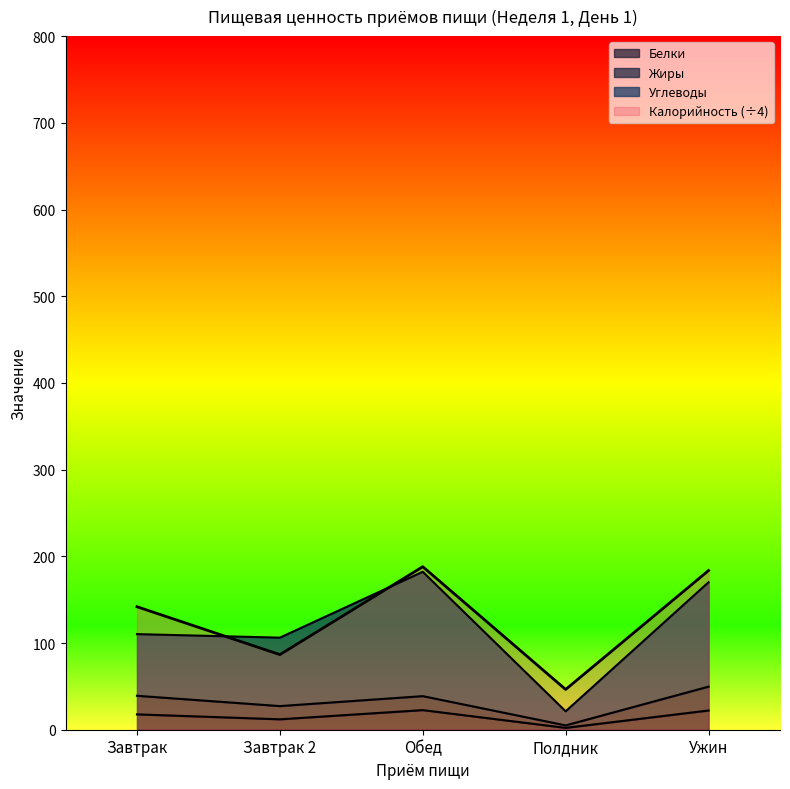

At how many categories does at least one series exceed 158?

2